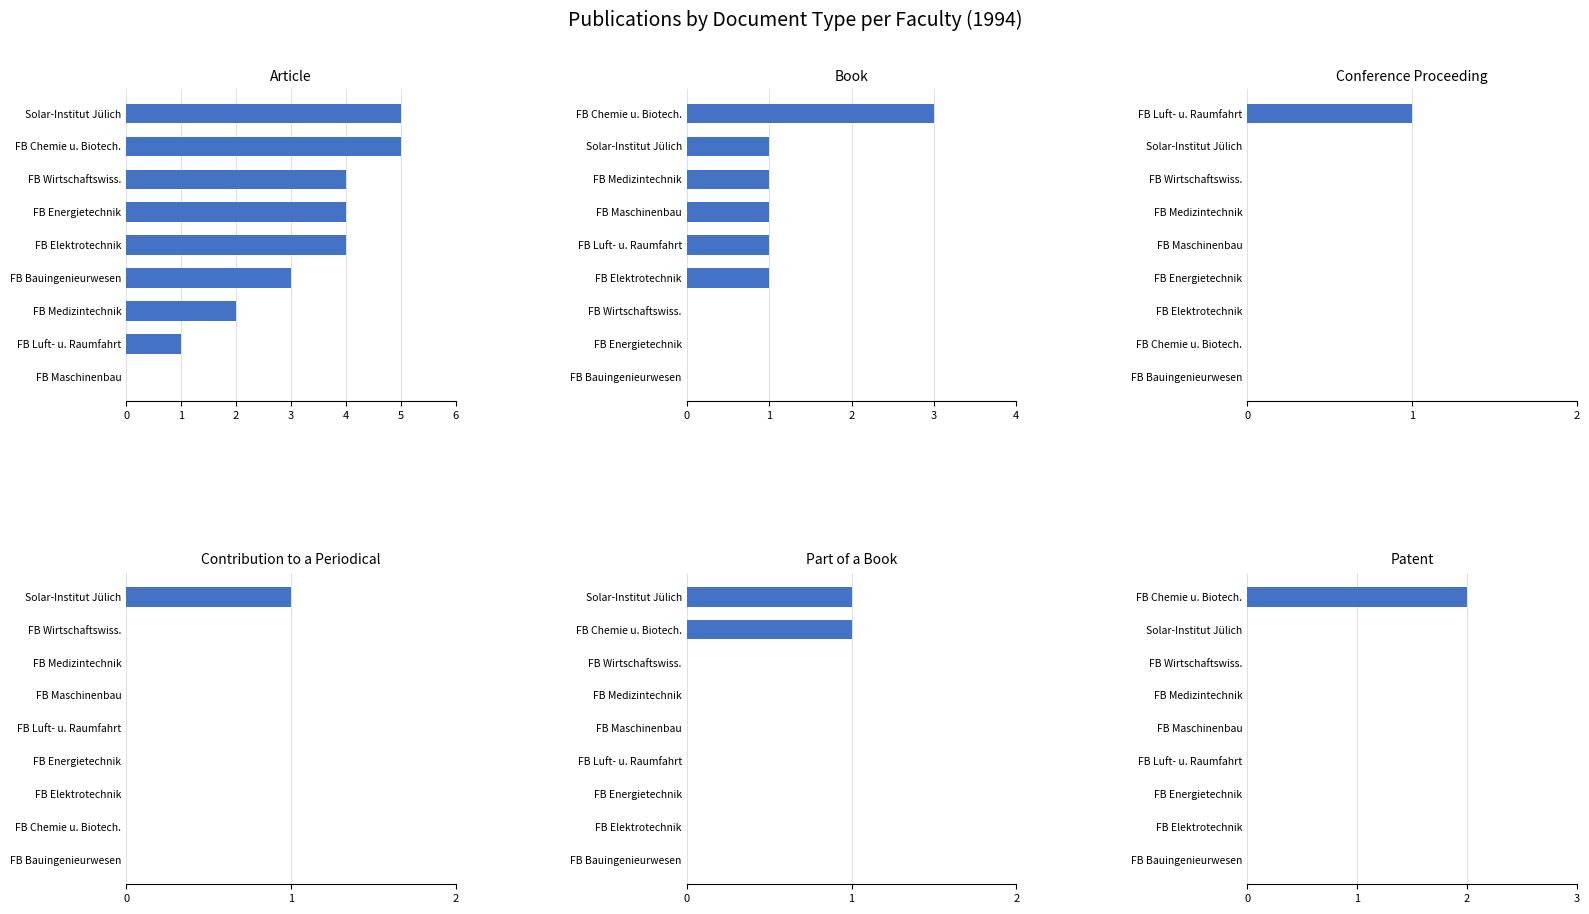

Which series has the largest range (max minus min)?

Article